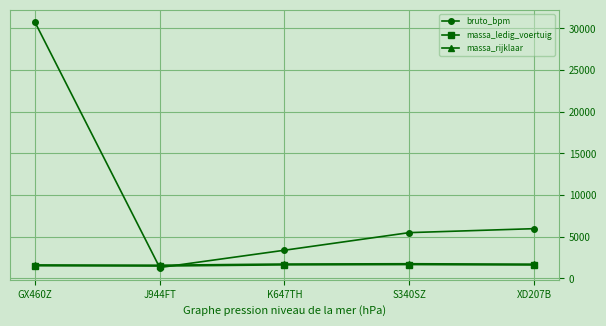

Where is the first local minimum for bruto_bpm?

J944FT